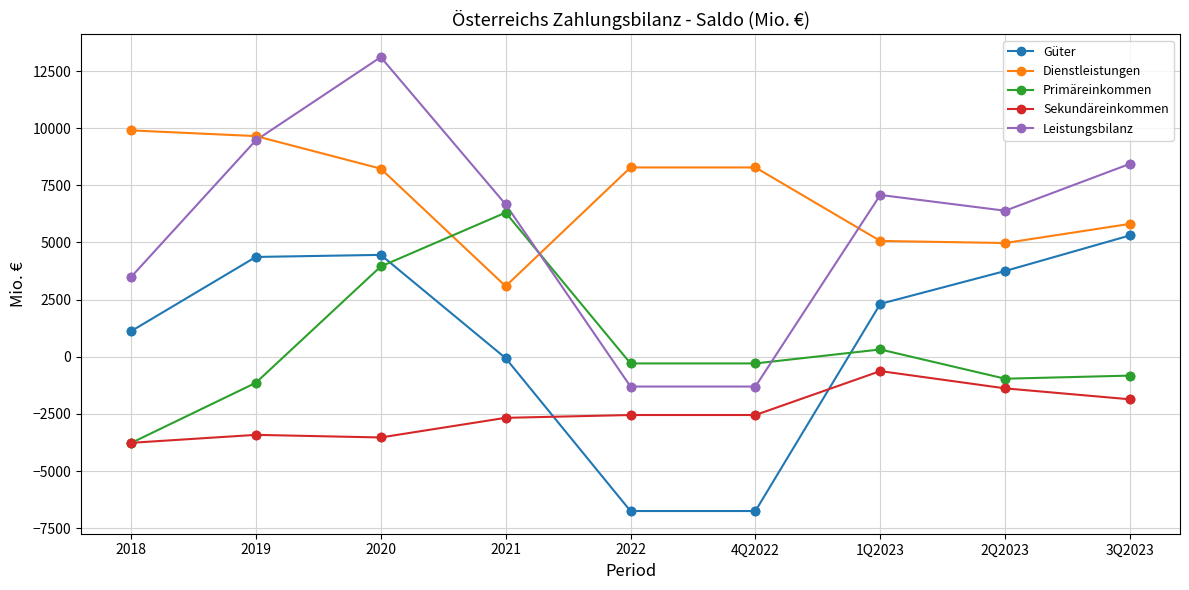

Which series changed the most between 2021 and 2022?

Leistungsbilanz